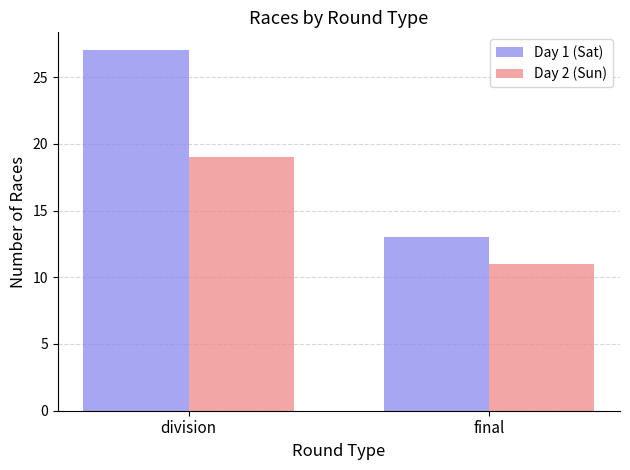

What is the difference between the highest and lowest values at final?

2